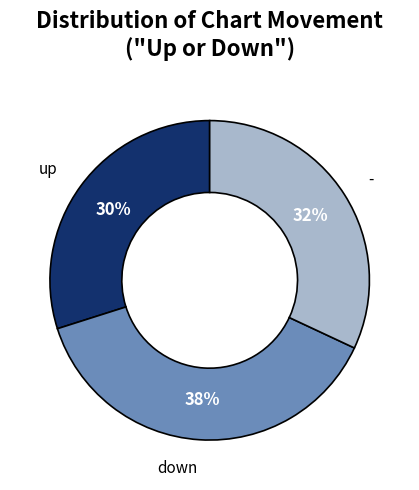

To the nearest percent, what is the average slice percentage?

33%